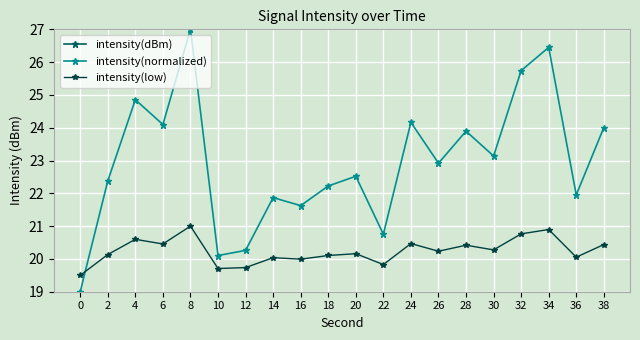

What is the highest value of the intensity(low) series?

21.0